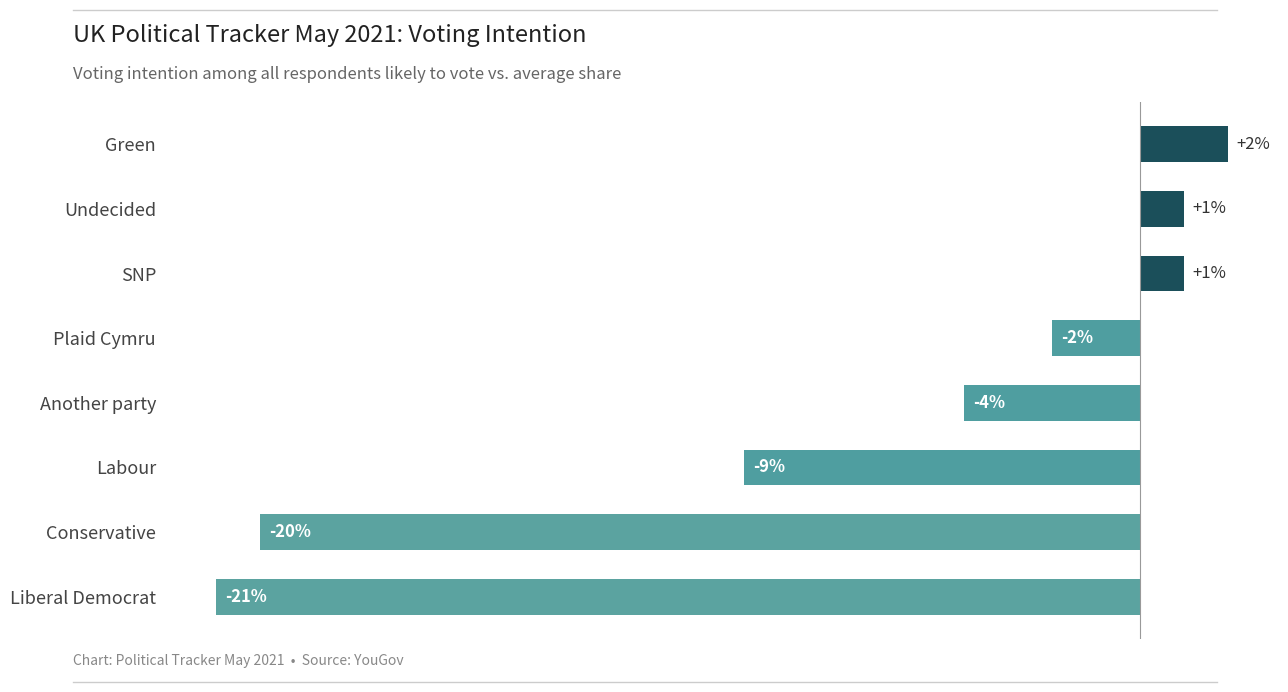

Are the bars horizontal?

Yes